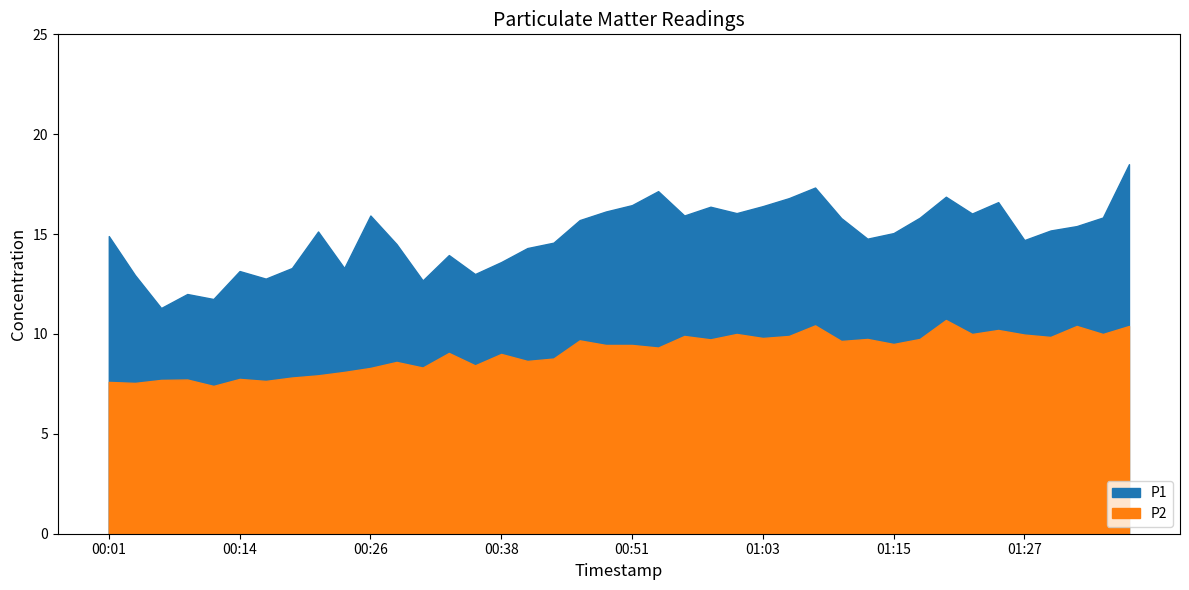

Read the P2 value at 01:37.

10.4